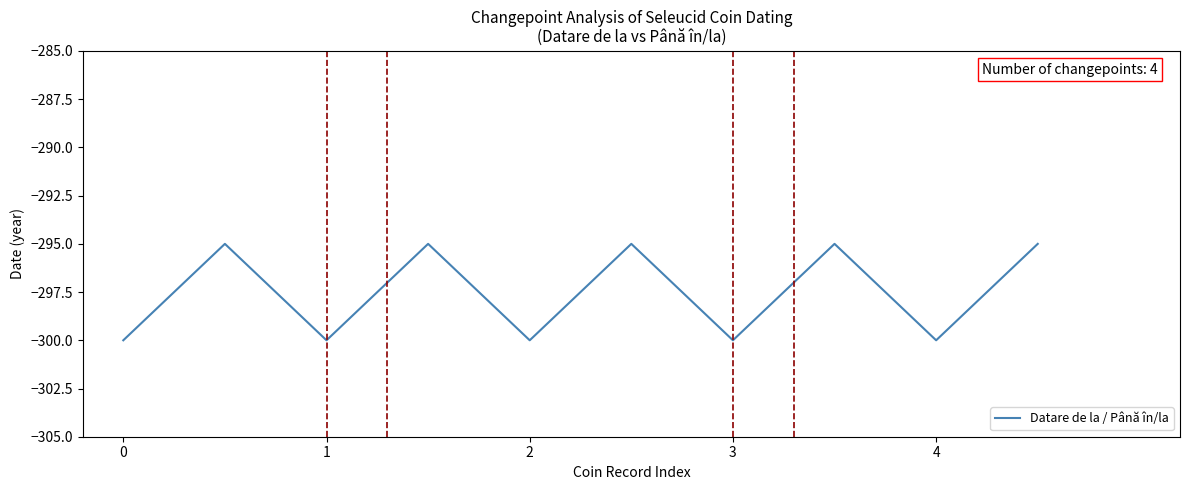

Reading left to right, list all the values displayed in this chart.

-300	-295	-300	-295	-300	-295	-300	-295	-300	-295